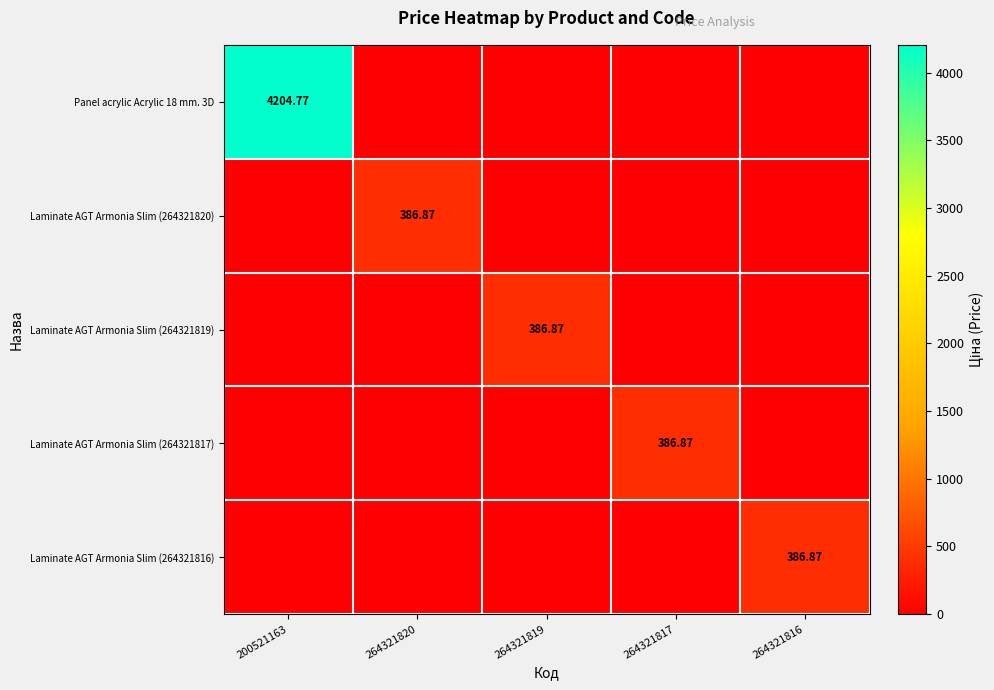

Rank the categories by Panel acrylic Acrylic 18 mm. 3D value from highest to lowest.

200521163, 264321820, 264321819, 264321817, 264321816